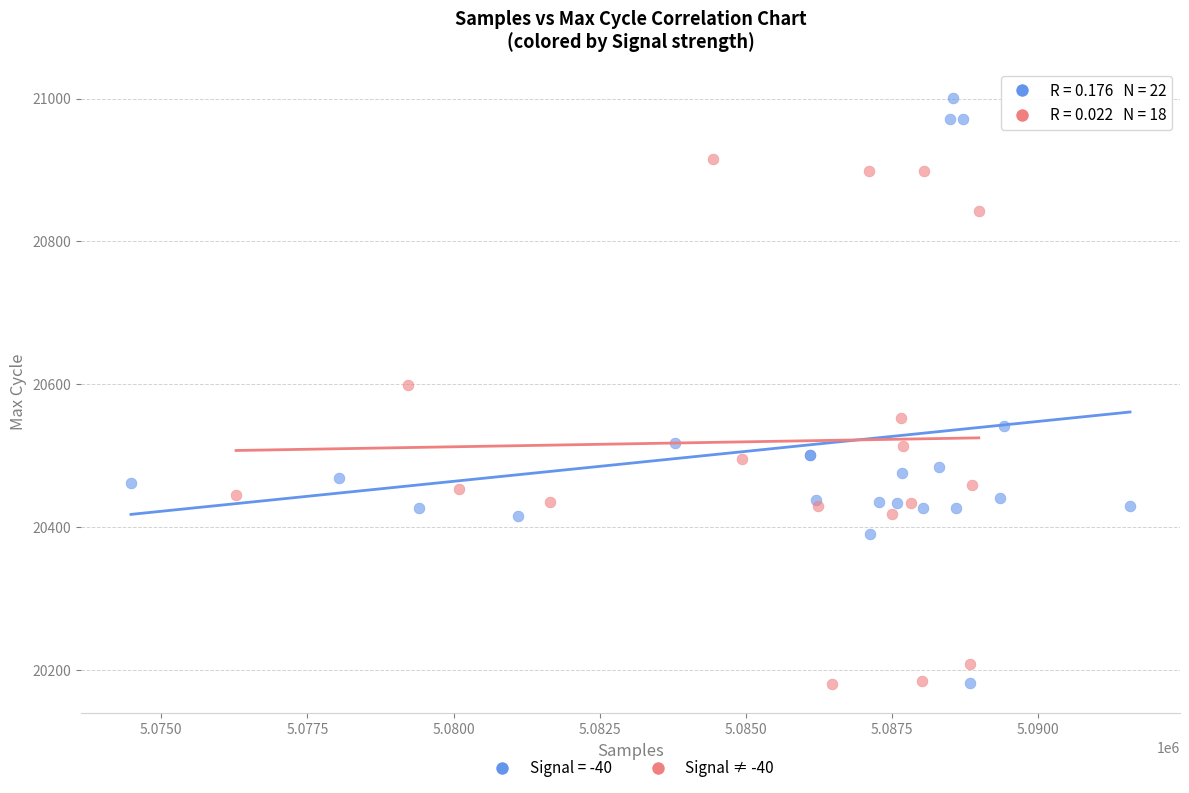

Which series reaches the maximum Y coordinate?

Signal = -40